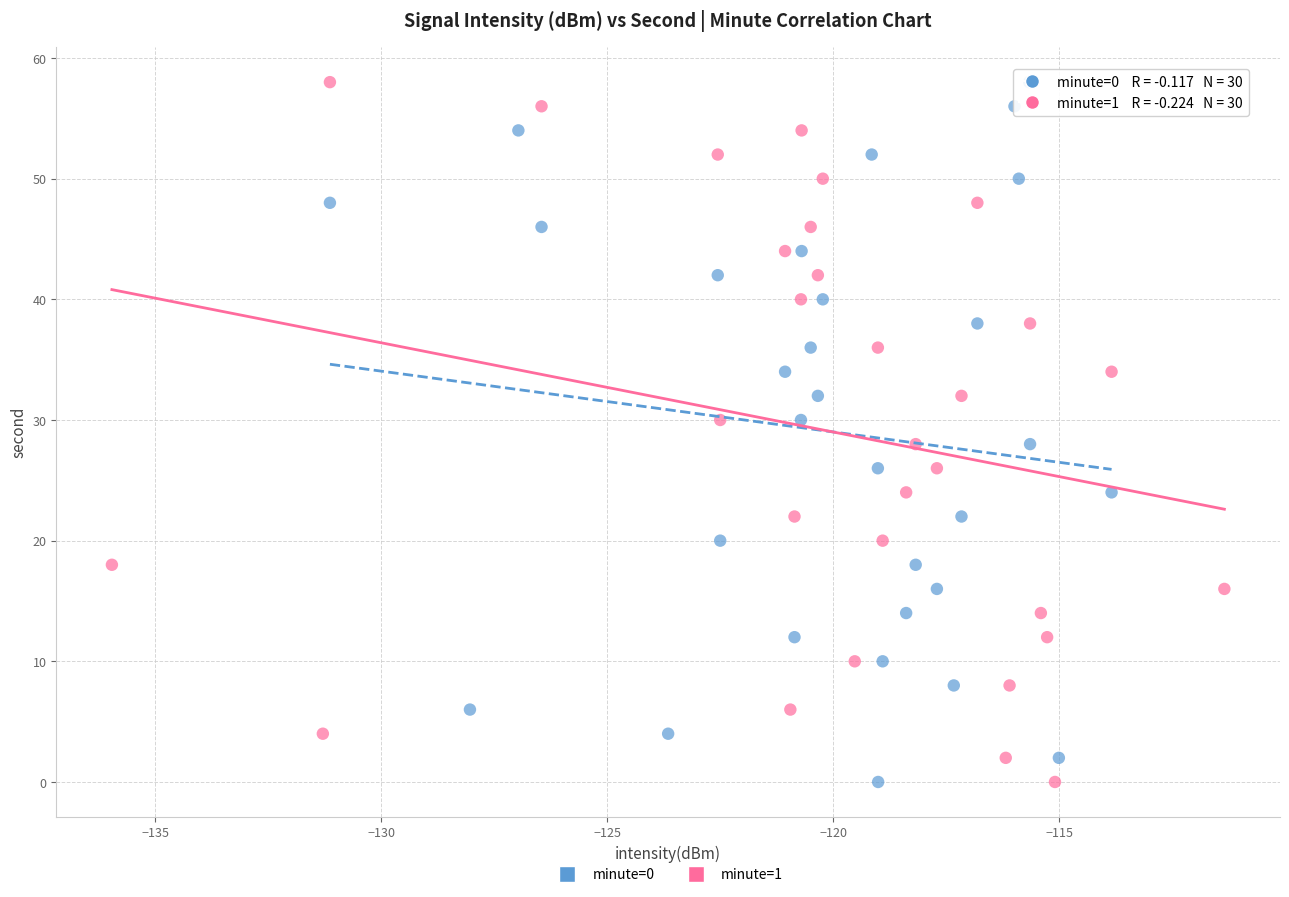

What are all the series names shown in the legend?

minute=0, minute=1